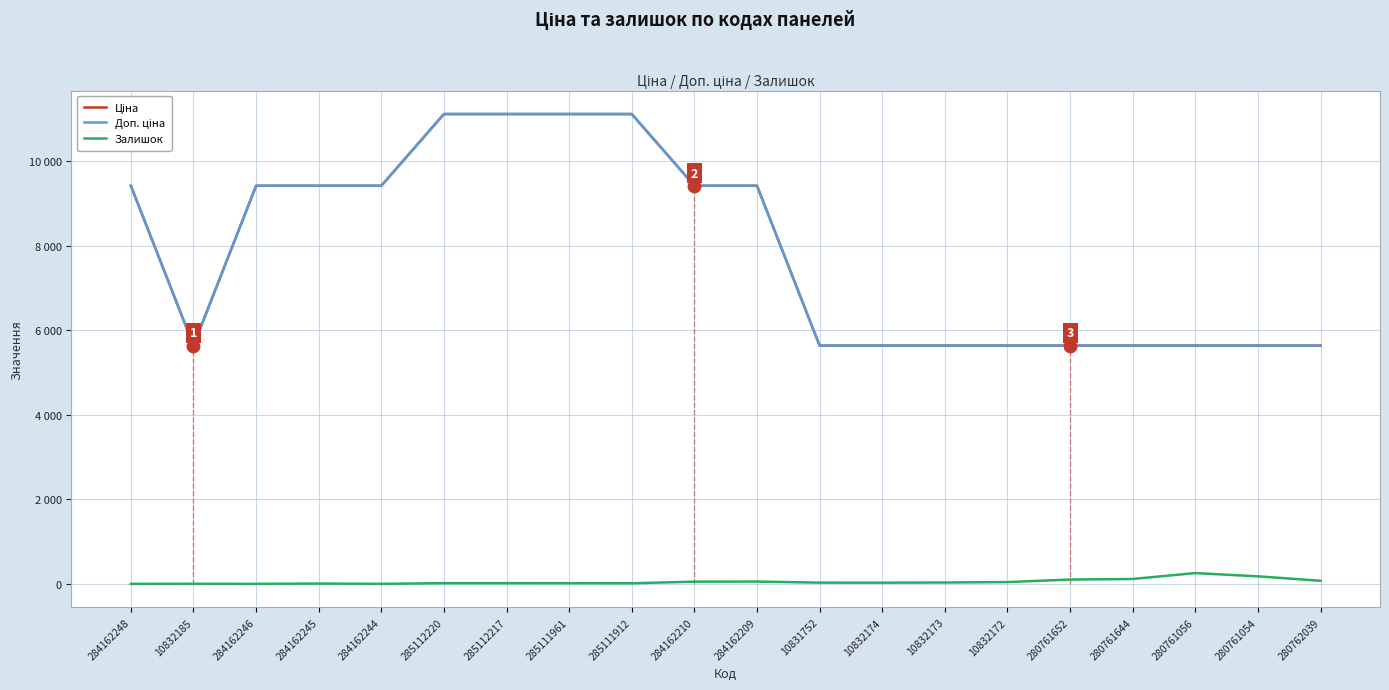

At how many categories does at least one series exceed 6636?

10